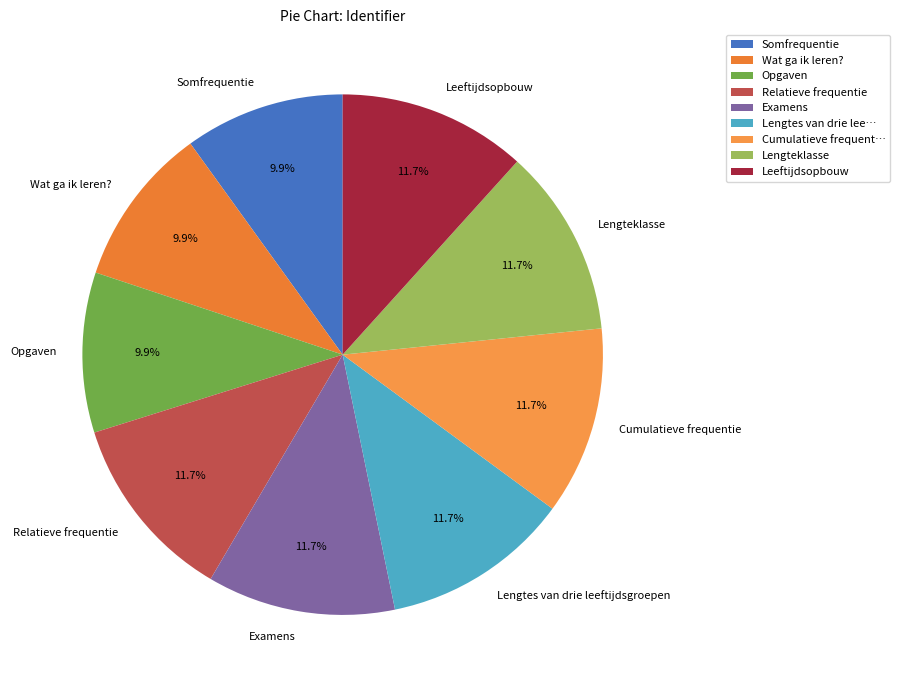

How many slices are in this pie chart?

9